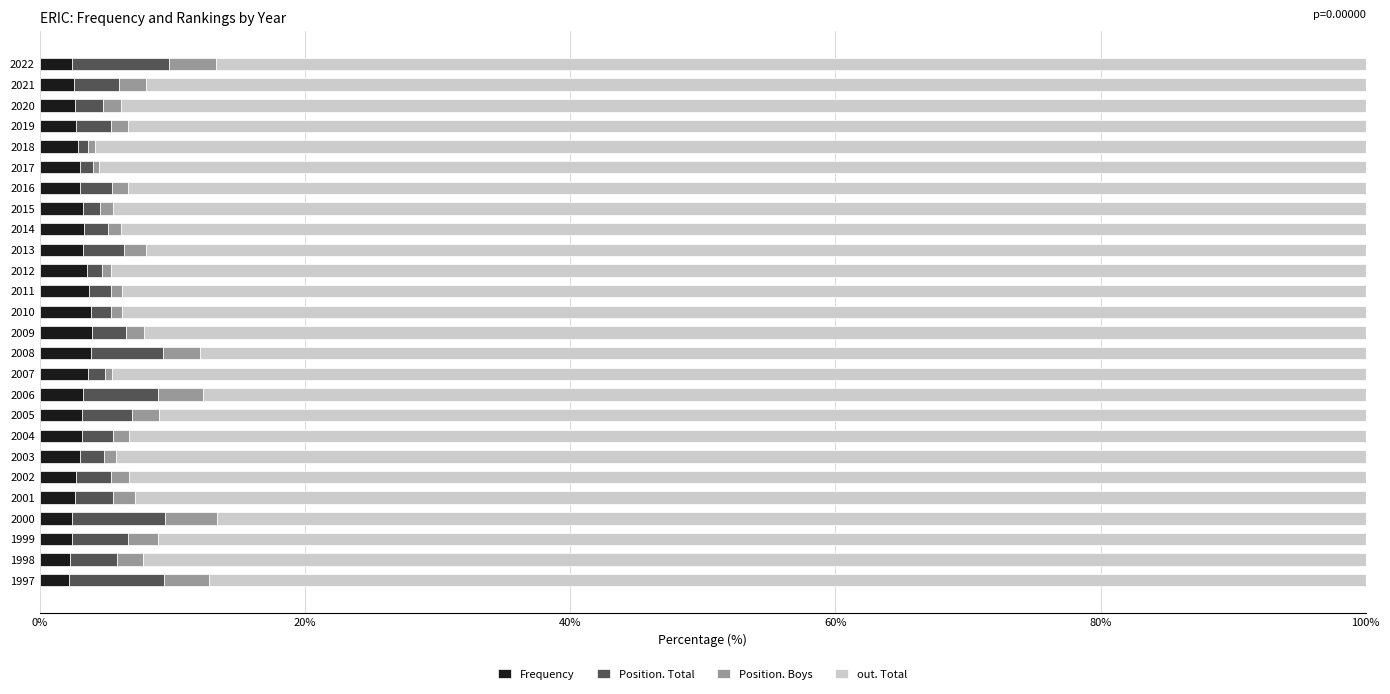

What is the sum of all Frequency values?

79.2